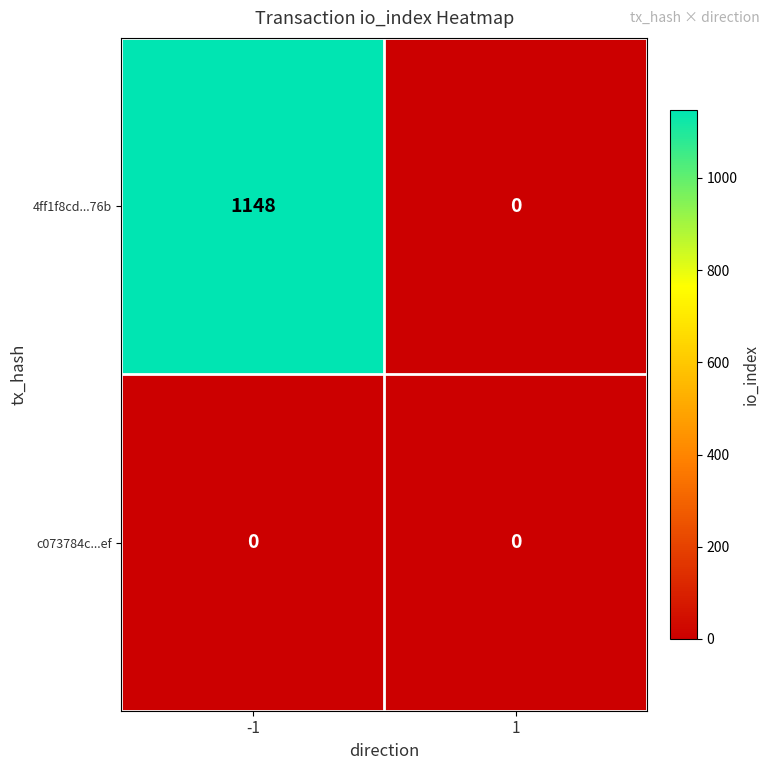

How many distinct data groups are displayed?

2